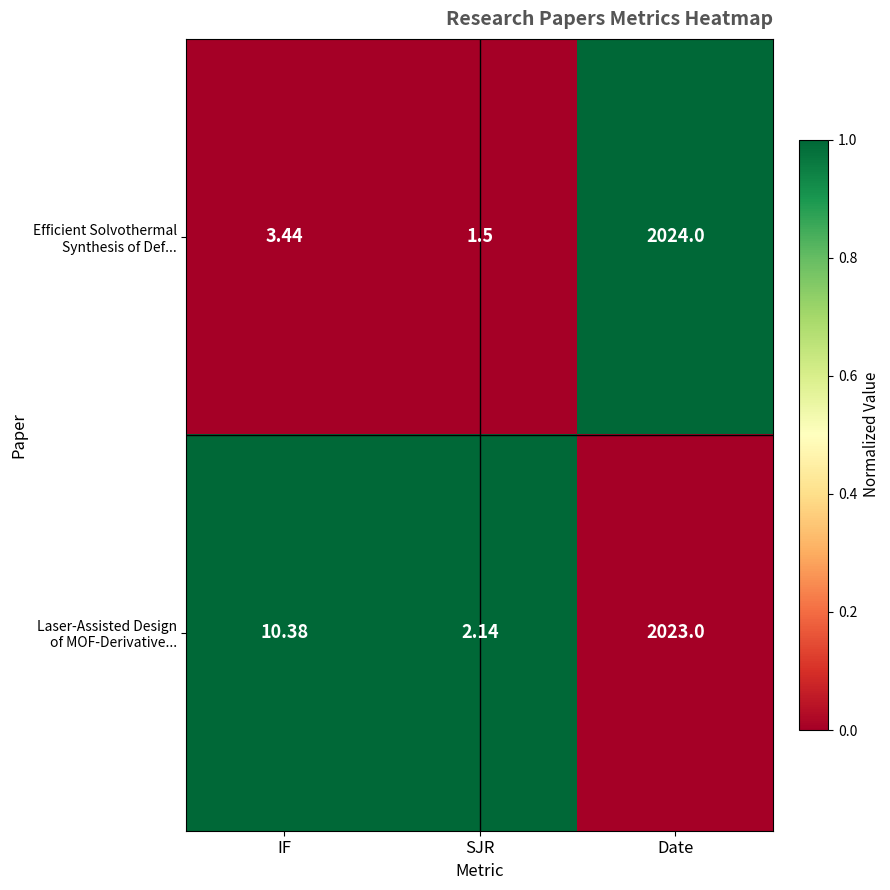

Which label corresponds to the smallest value in the chart?

SJR